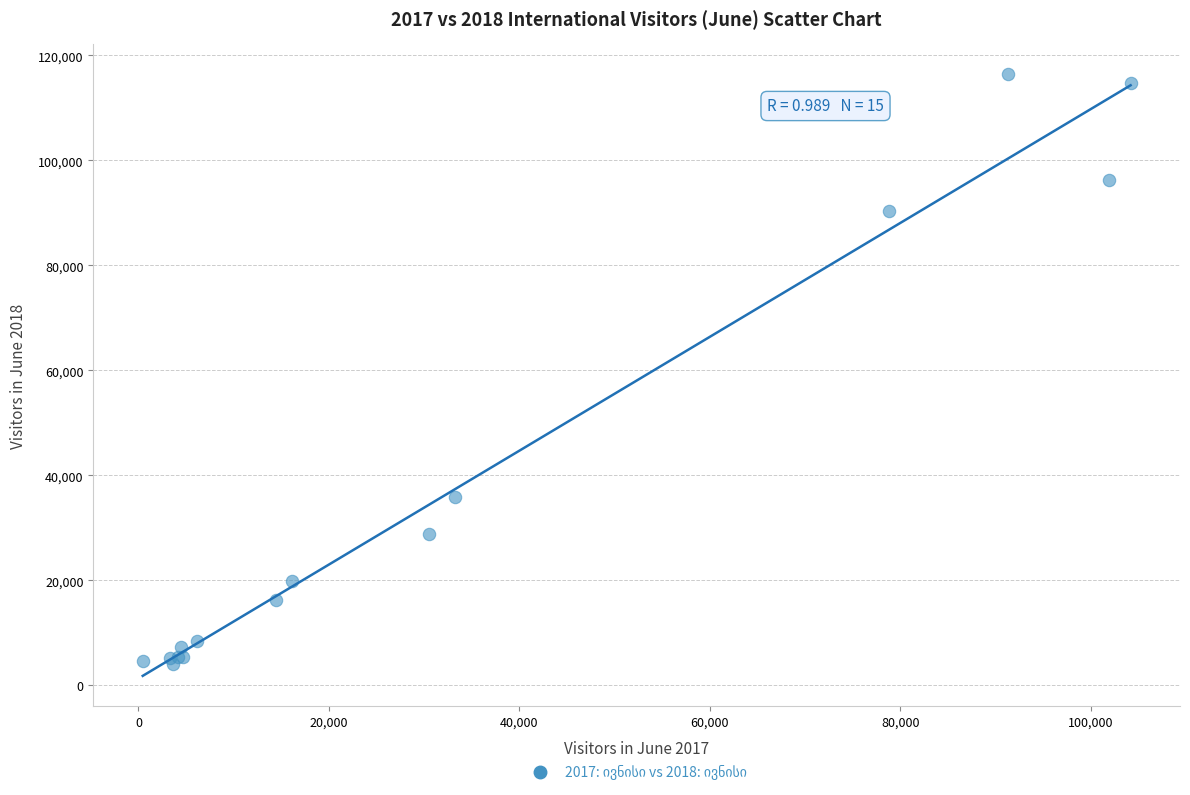

What Y value in the scatter plot is closest to 60243?

35936